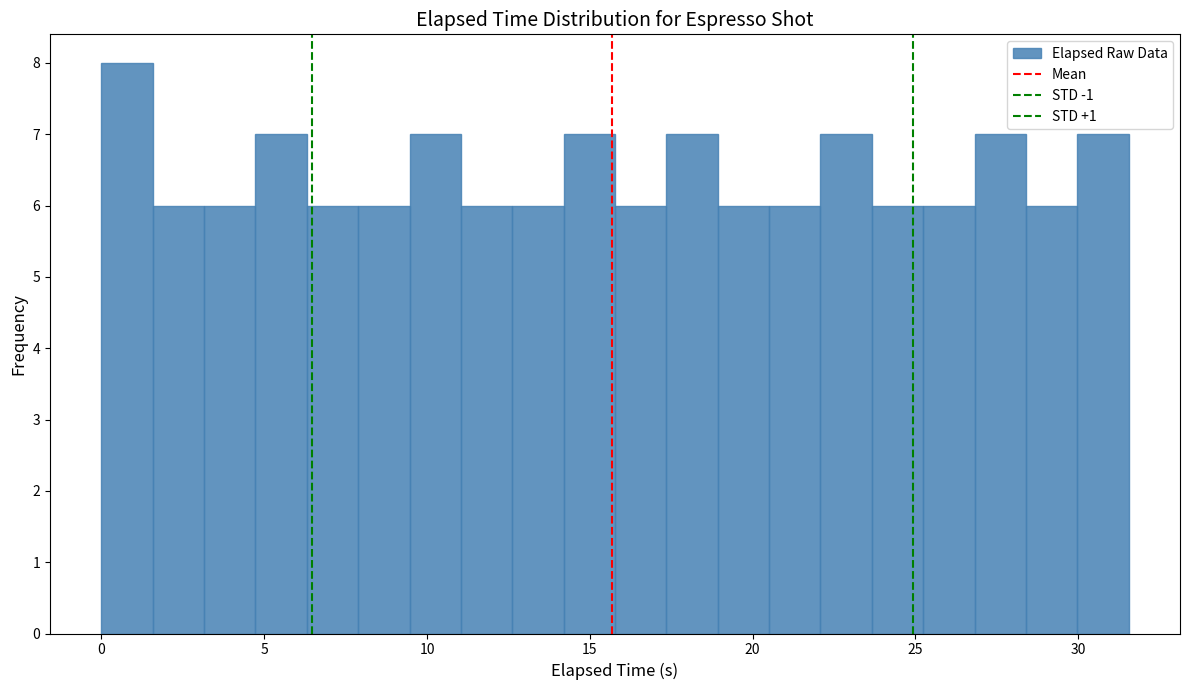

Around what value on the x-axis is the tallest bar? Give the approximate position of its centre, as read against the axis.

1.0